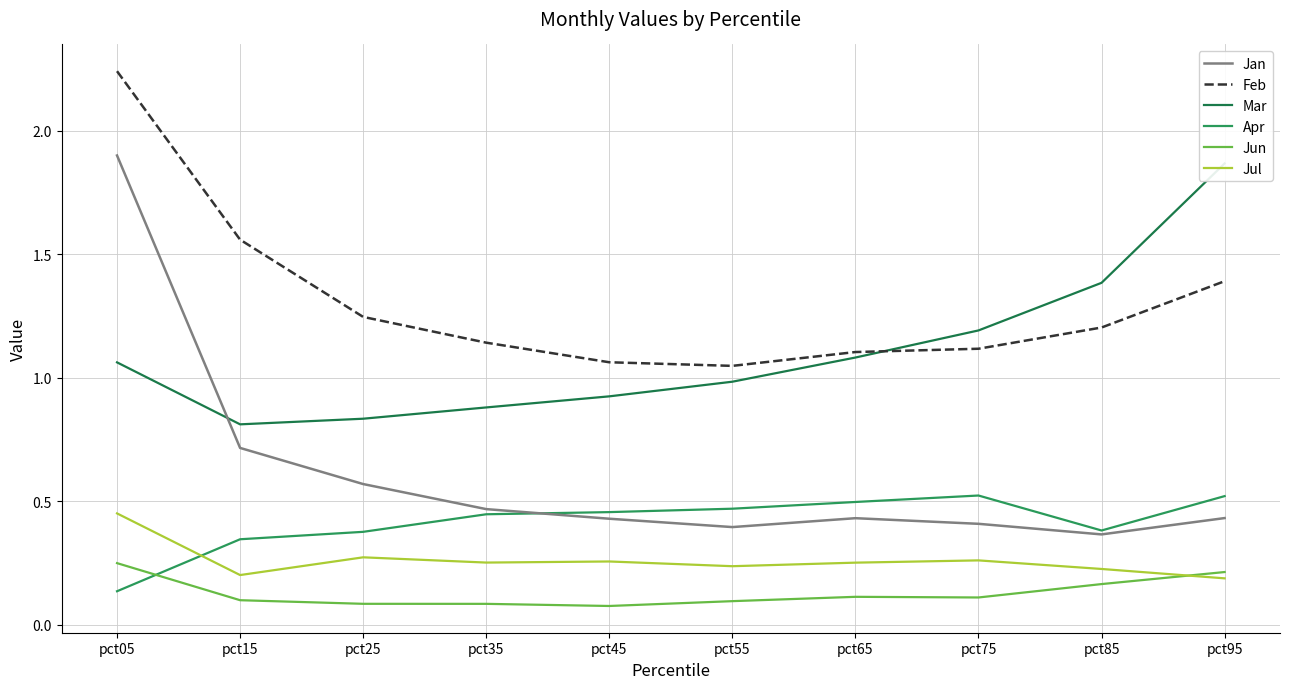

What is the minimum value for Jun?

0.1